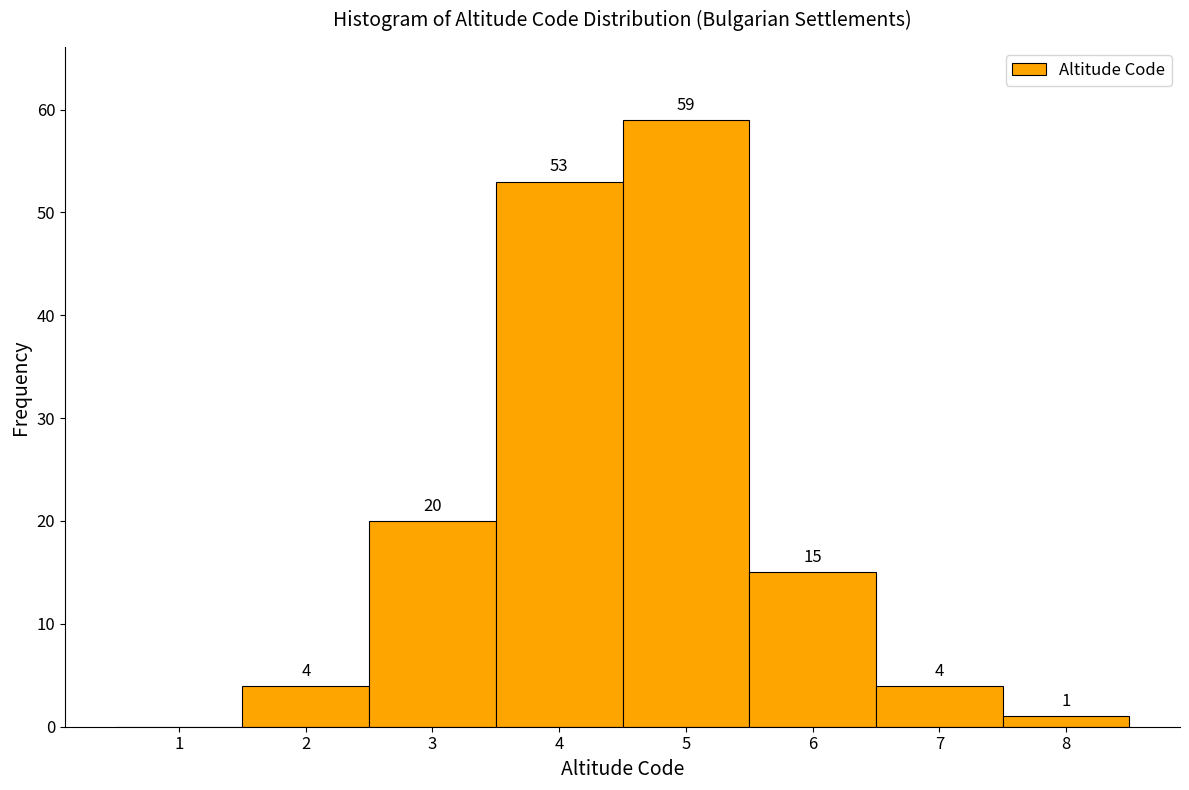

Reading right to left, list all the values displayed in this chart.

8=1	7=4	6=15	5=59	4=53	3=20	2=4	1=0